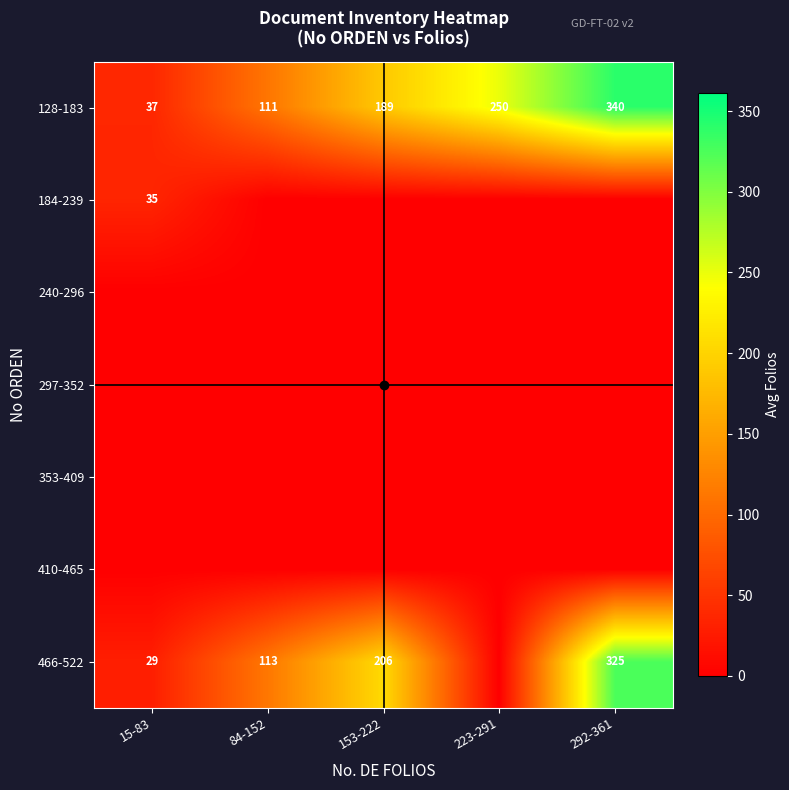

Which category has the highest value in the 128-183 series?

292-361